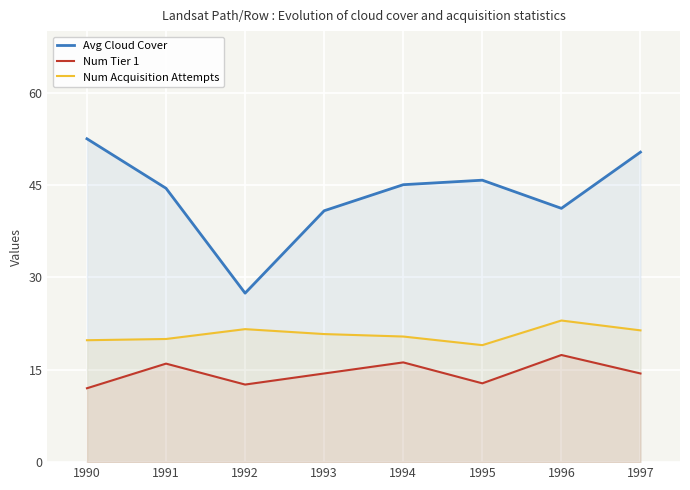

What is the average value of the Avg Cloud Cover series?

43.5